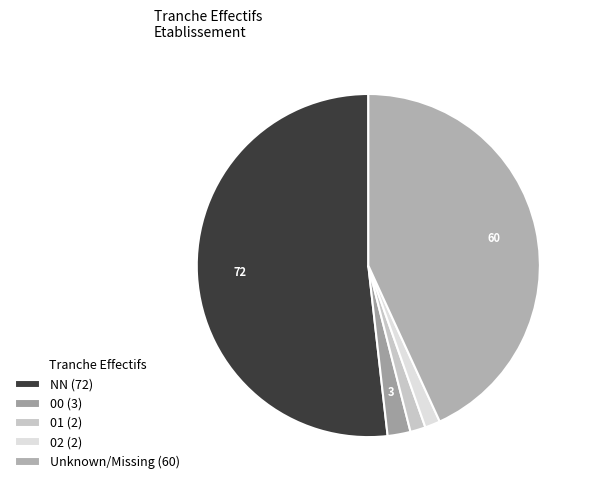

Is there a majority slice in this chart?

Yes